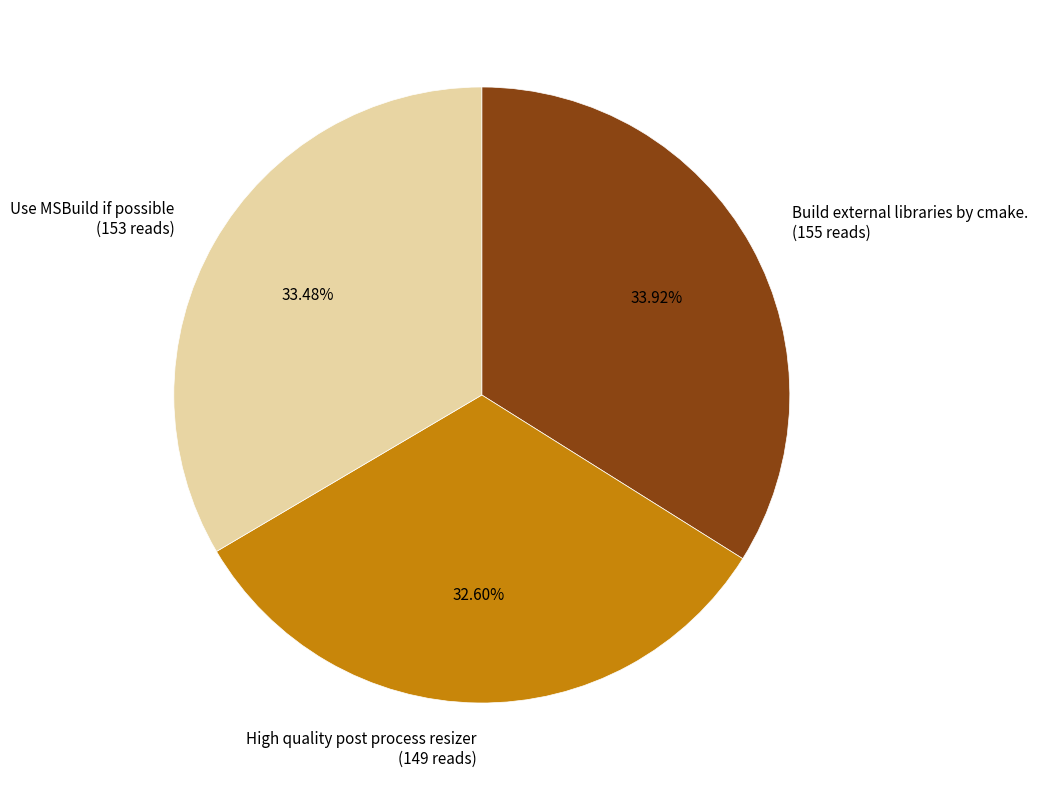

Count the number of slices in the pie.

3